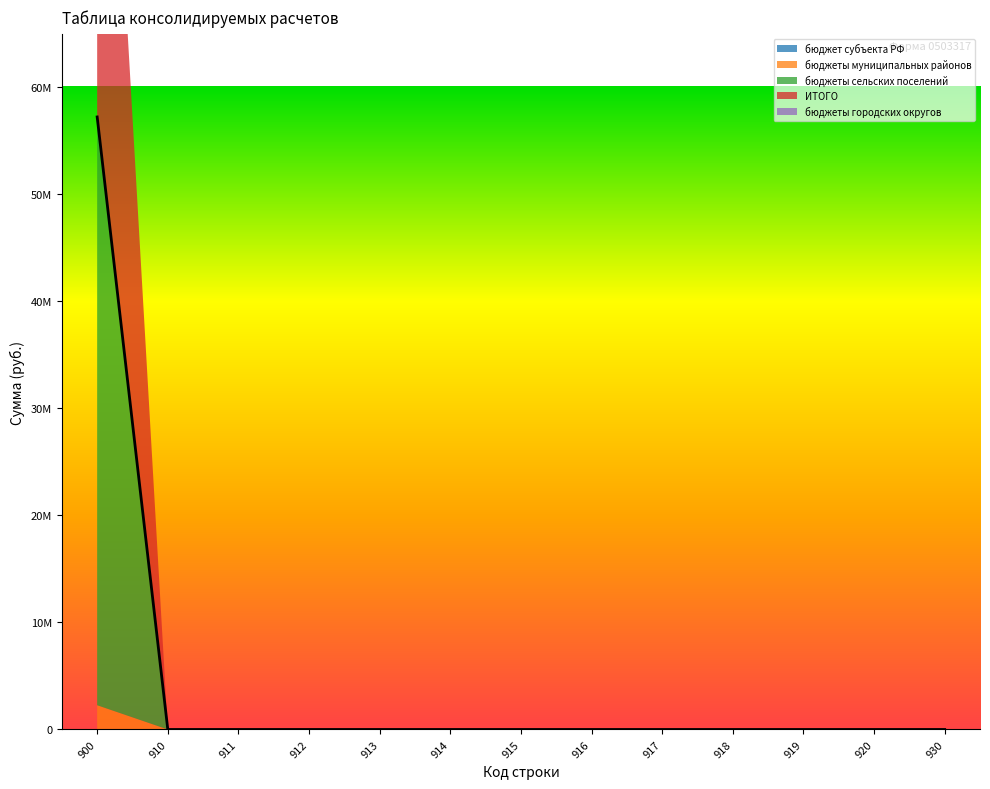

Is it true that бюджеты муниципальных районов equals 0.0 at 913?

True